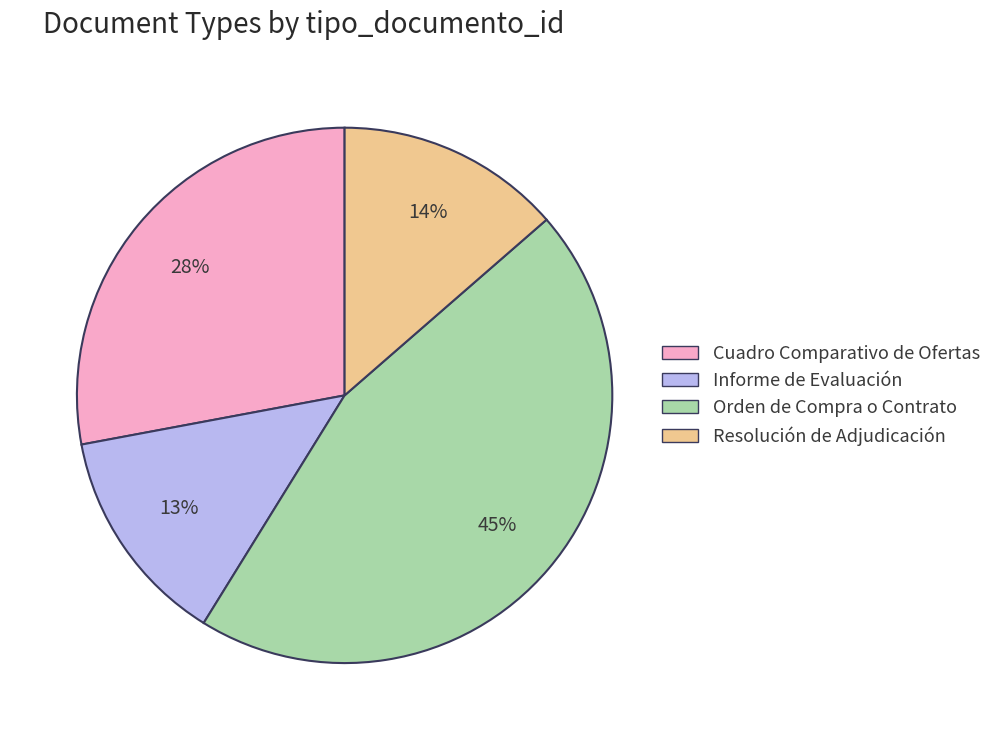

To the nearest percent, what is the average slice percentage?

25%